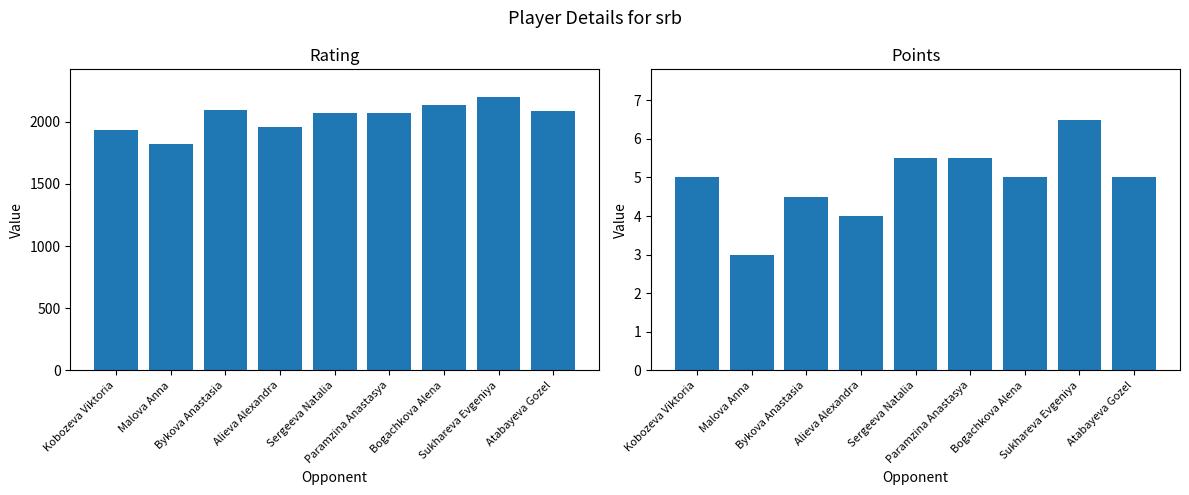

What is the sum of all Points values?

44.0